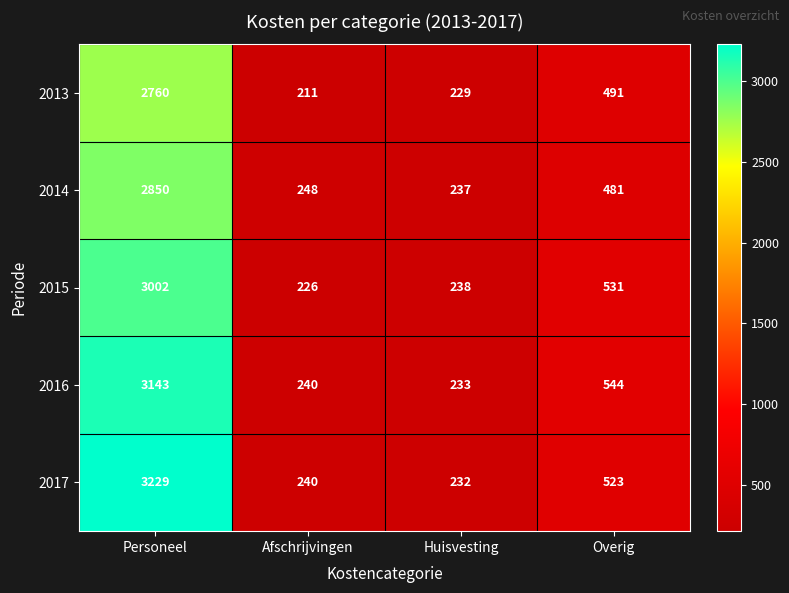

Which category has the lowest value across all series?

Afschrijvingen